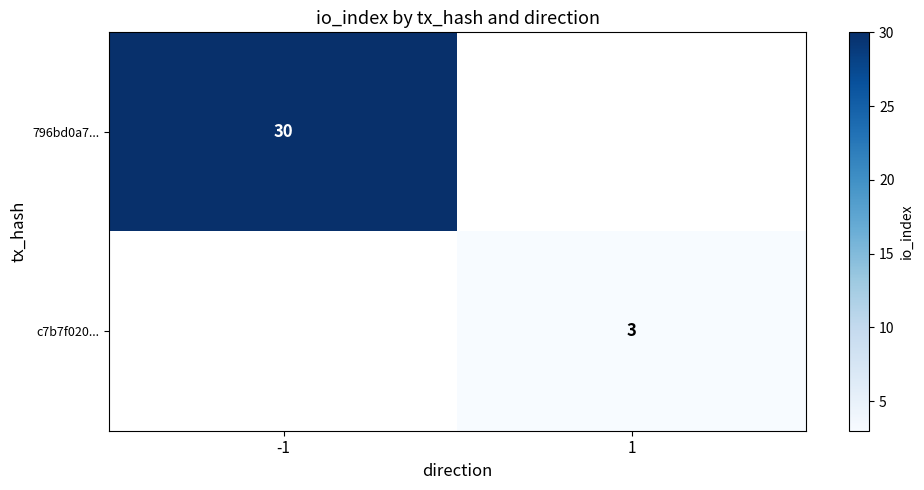

Is it true that 796bd0a7... equals 30 at -1?

True